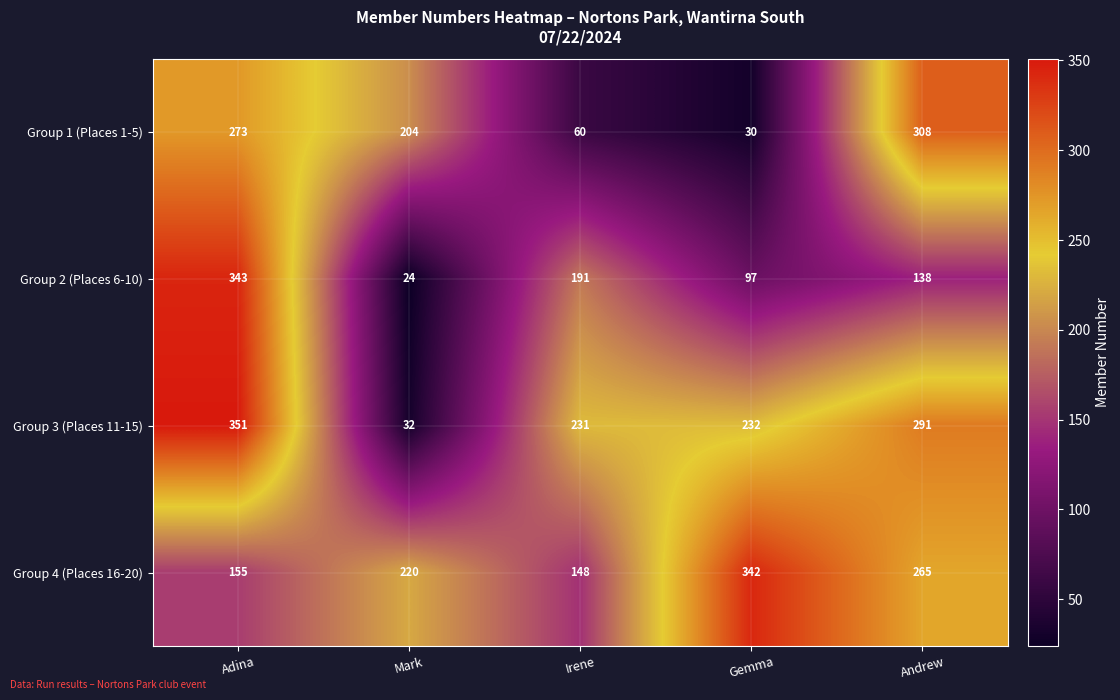

What is the difference between the Group 4 (Places 16-20) values at Gemma and Mark?

122